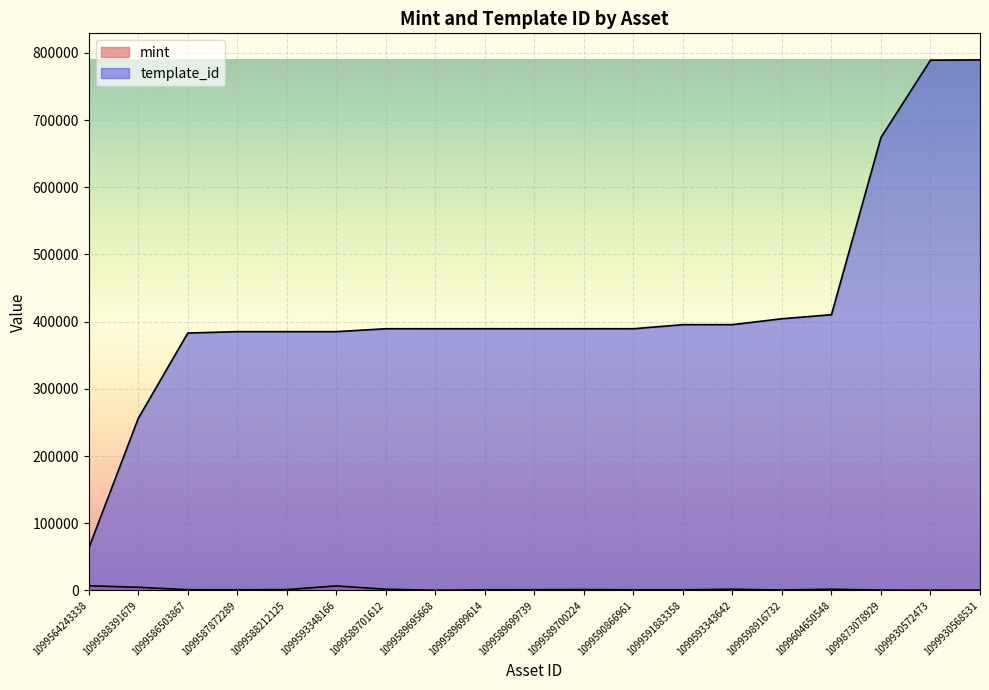

Is the value of mint at 1099593348166 greater than the value of template_id at 1099589695668?

No